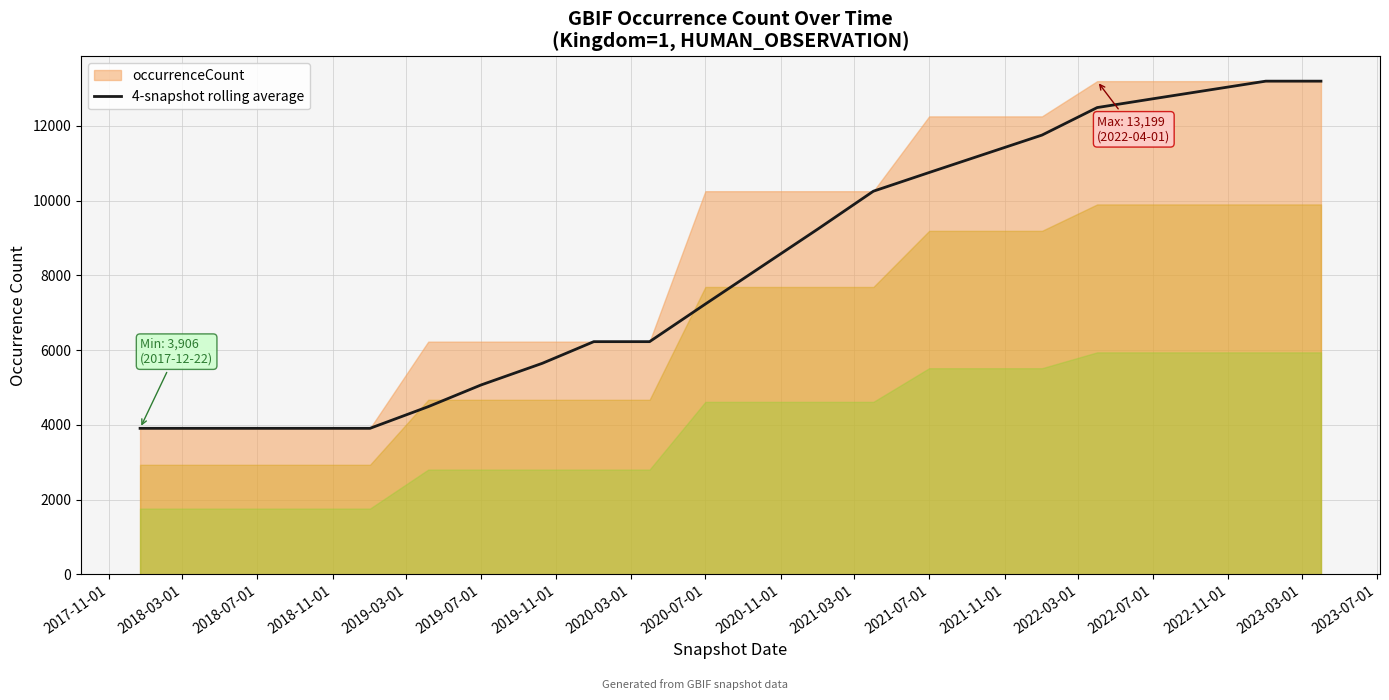

What is the minimum value for 4-snapshot rolling average?

3906.0